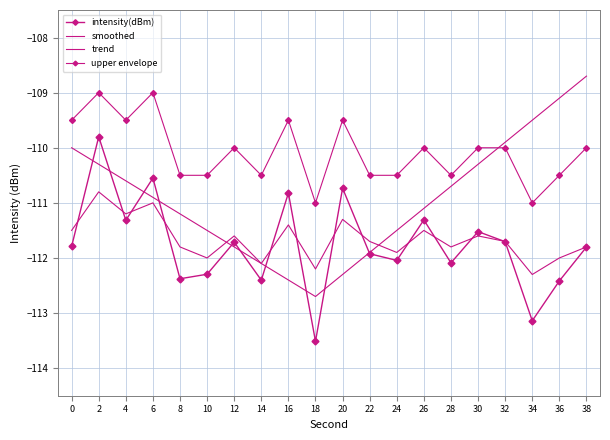

How many series are shown in this chart?

4